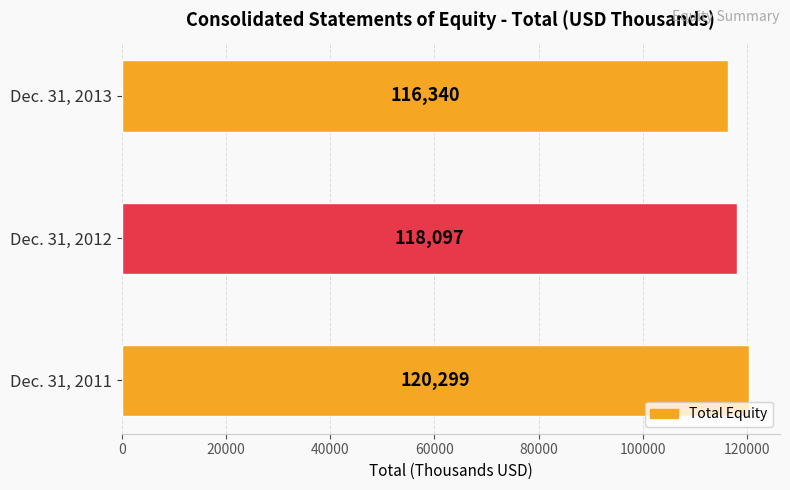

The value at Dec. 31, 2012 is 37064. True or false?

False